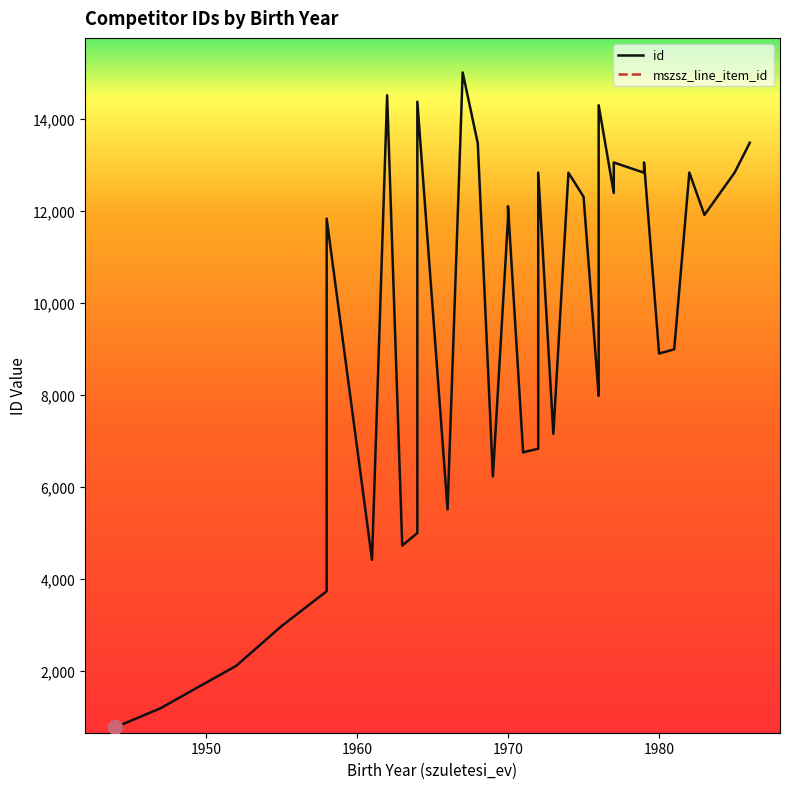

Which series has the largest total across all categories?

mszsz_line_item_id